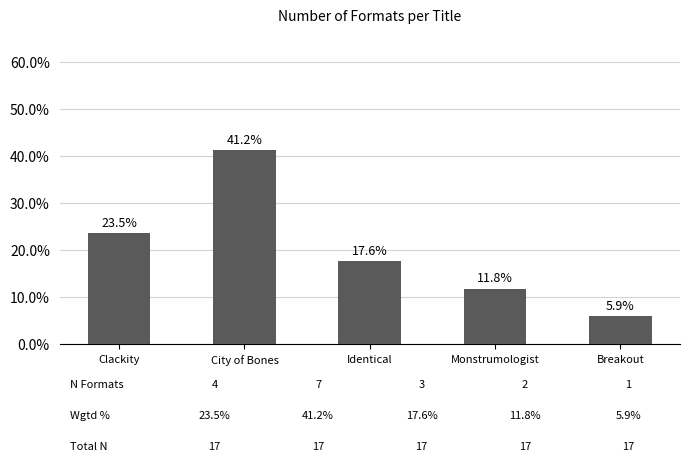

Are the bars horizontal?

No